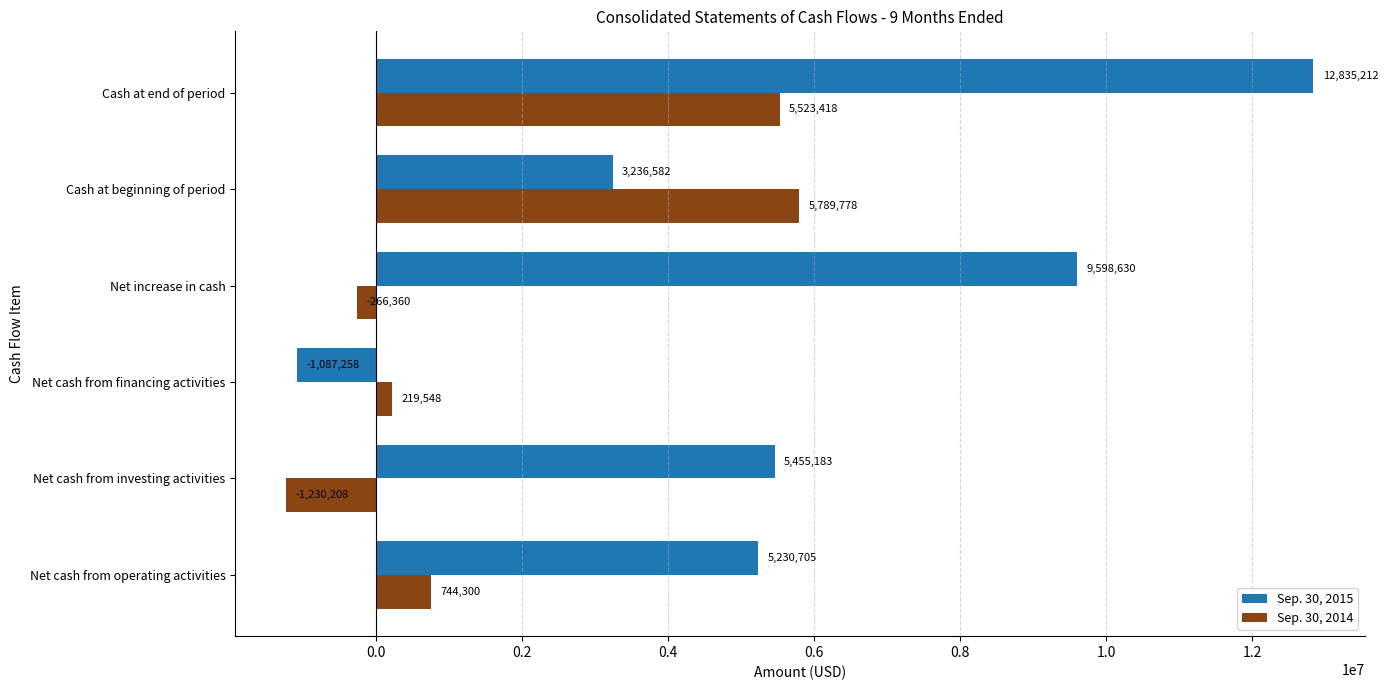

At which label does Sep. 30, 2015 reach its peak?

Cash at end of period